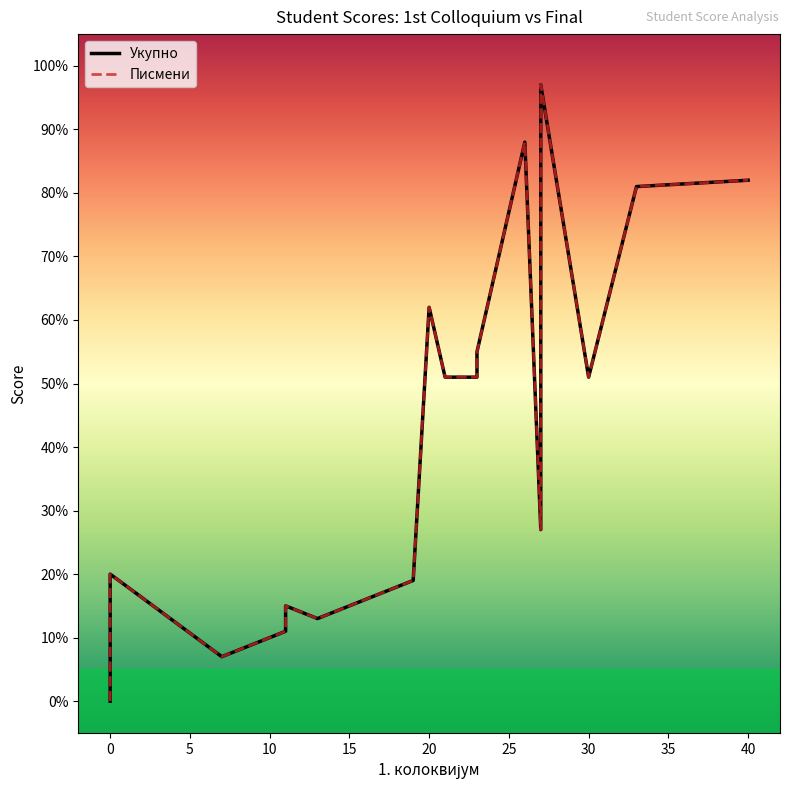

Count the number of data series in this chart.

2